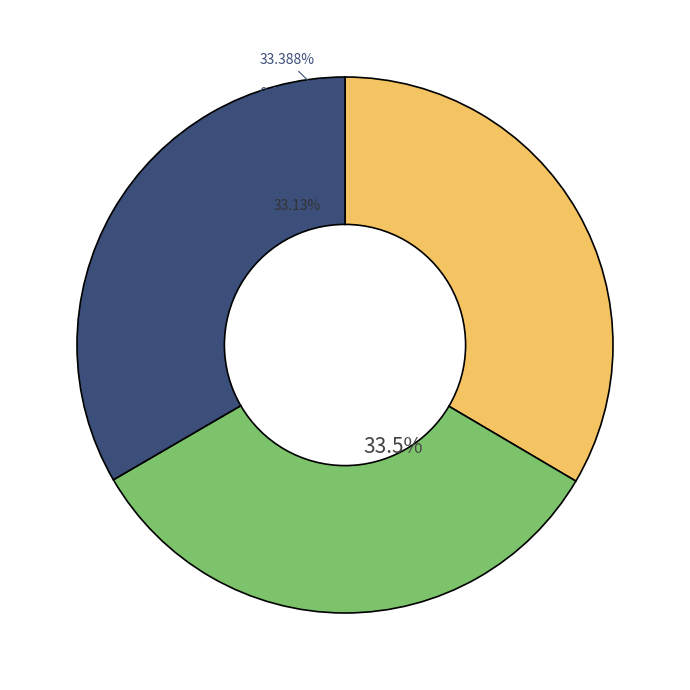

The Growing Up Tough slice represents 21% of the pie. True or false?

False